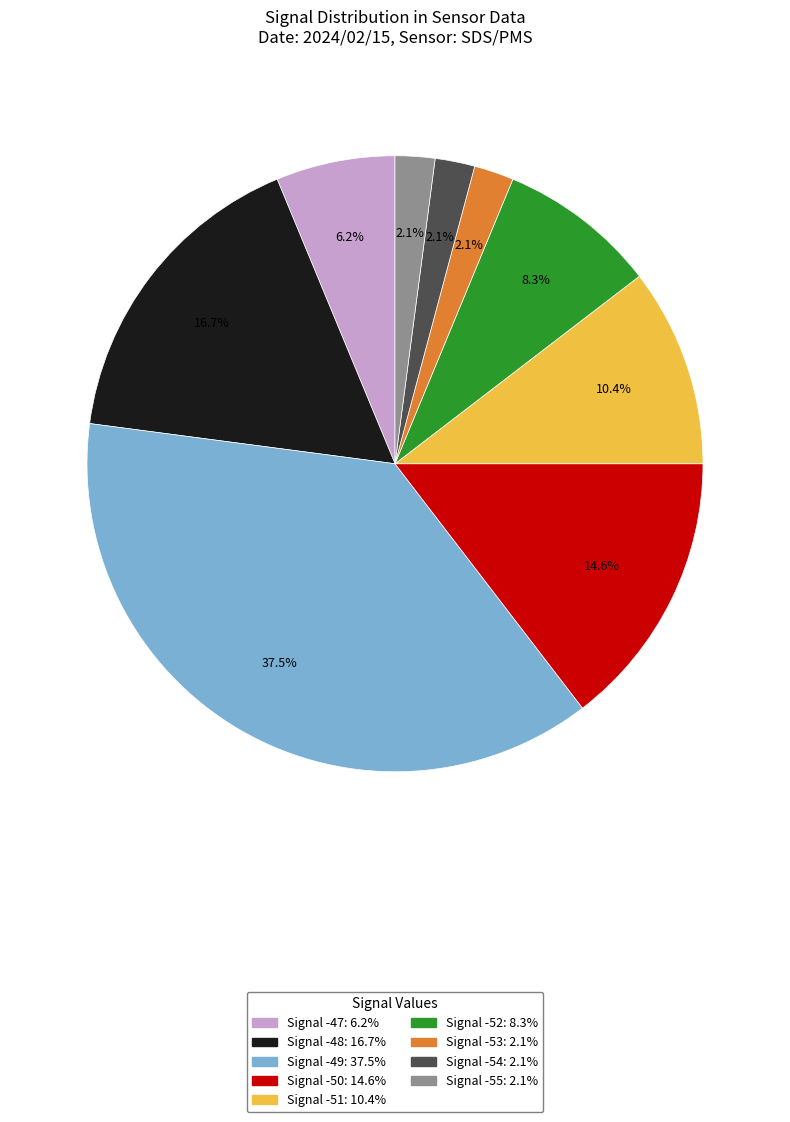

Is there a majority slice in this chart?

No